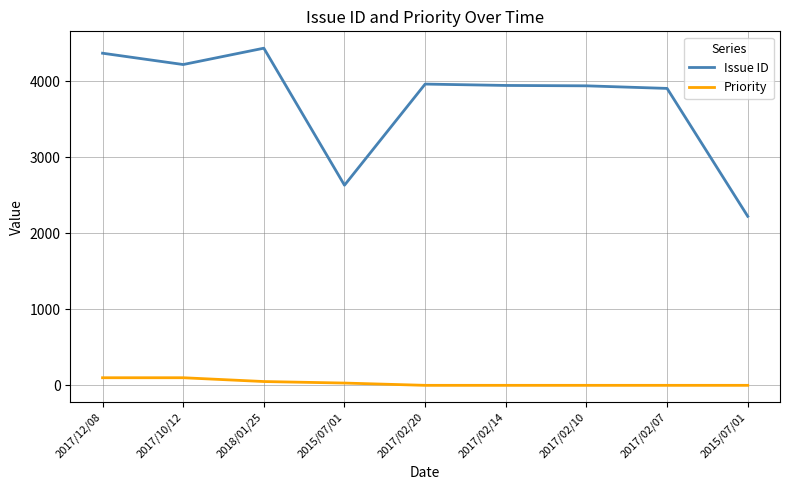

Does the chart display data point markers on the line(s)?

No